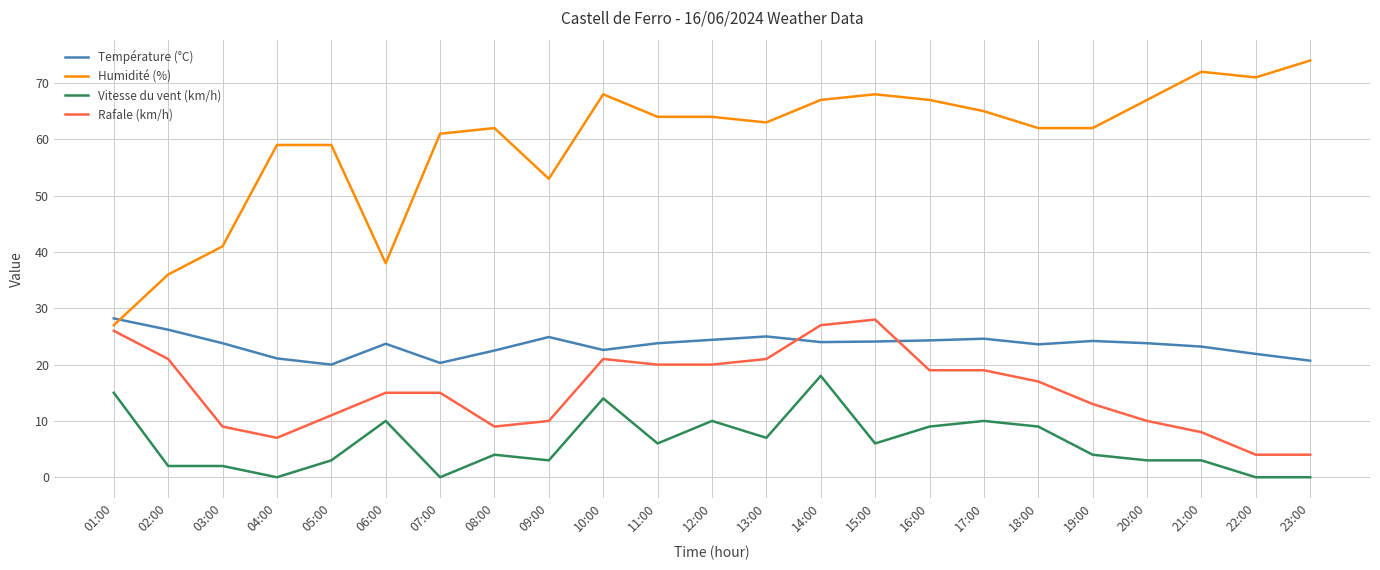

Which series has the largest total across all categories?

Humidité (%)